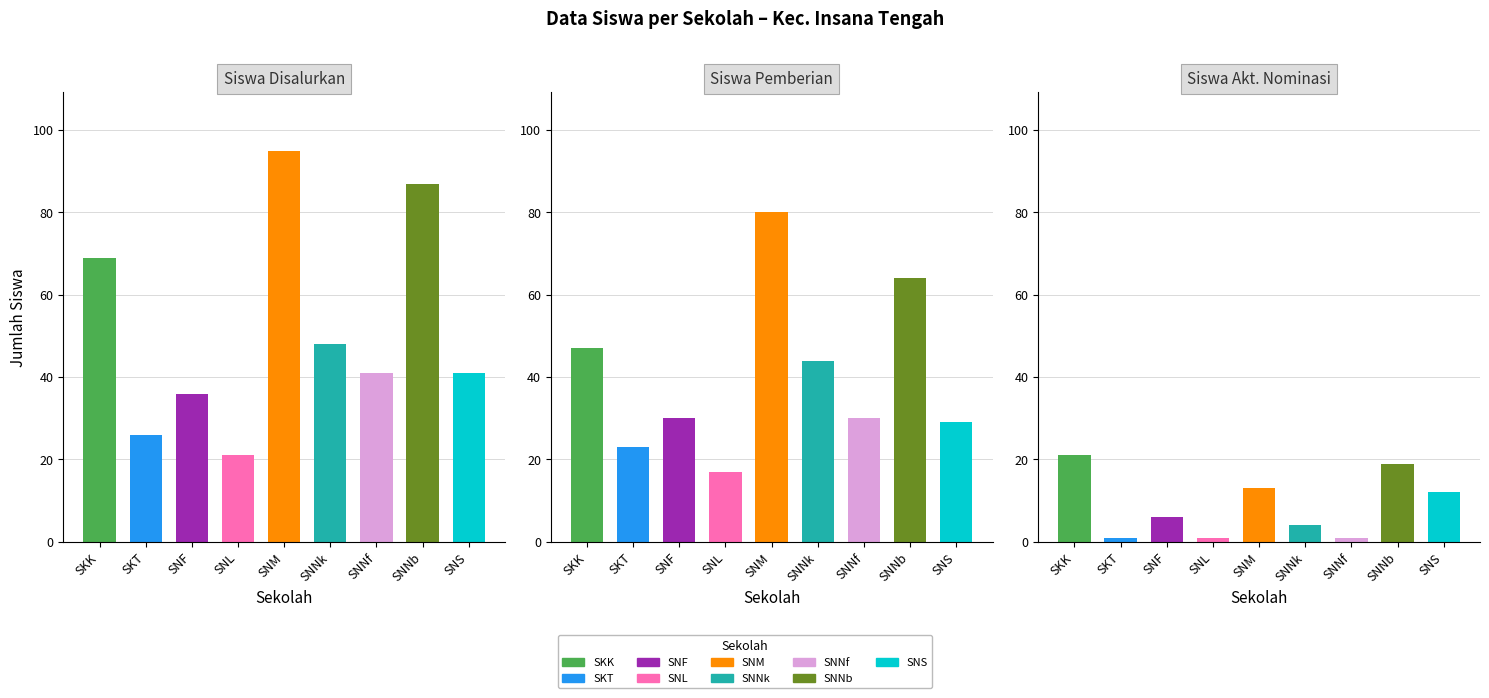

What is the greatest value displayed?

95